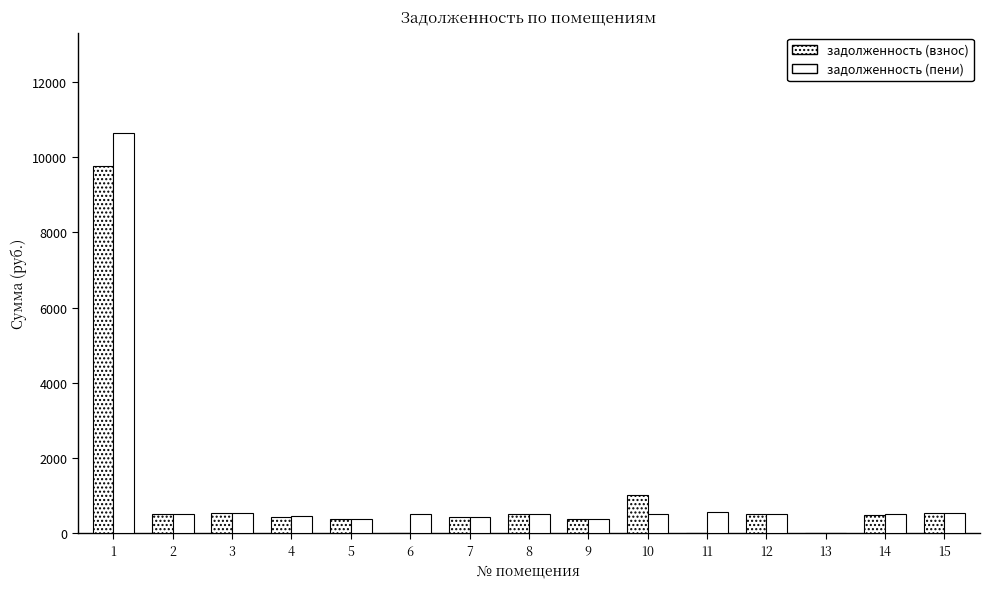

Which category has the highest value in the задолженность (взнос) series?

1